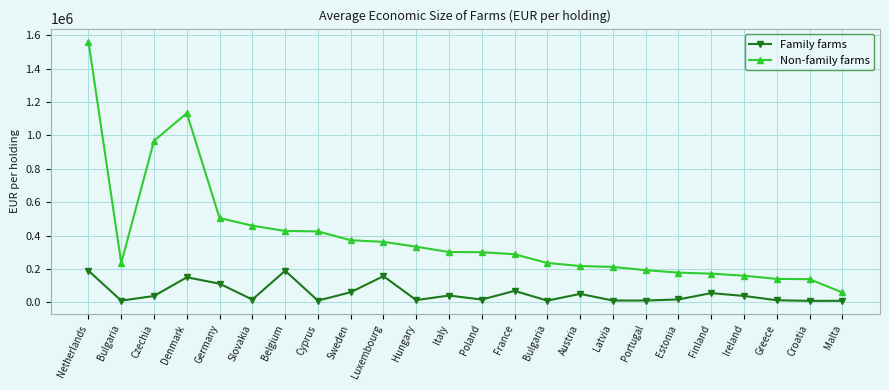

Which label corresponds to the smallest value in the chart?

Croatia